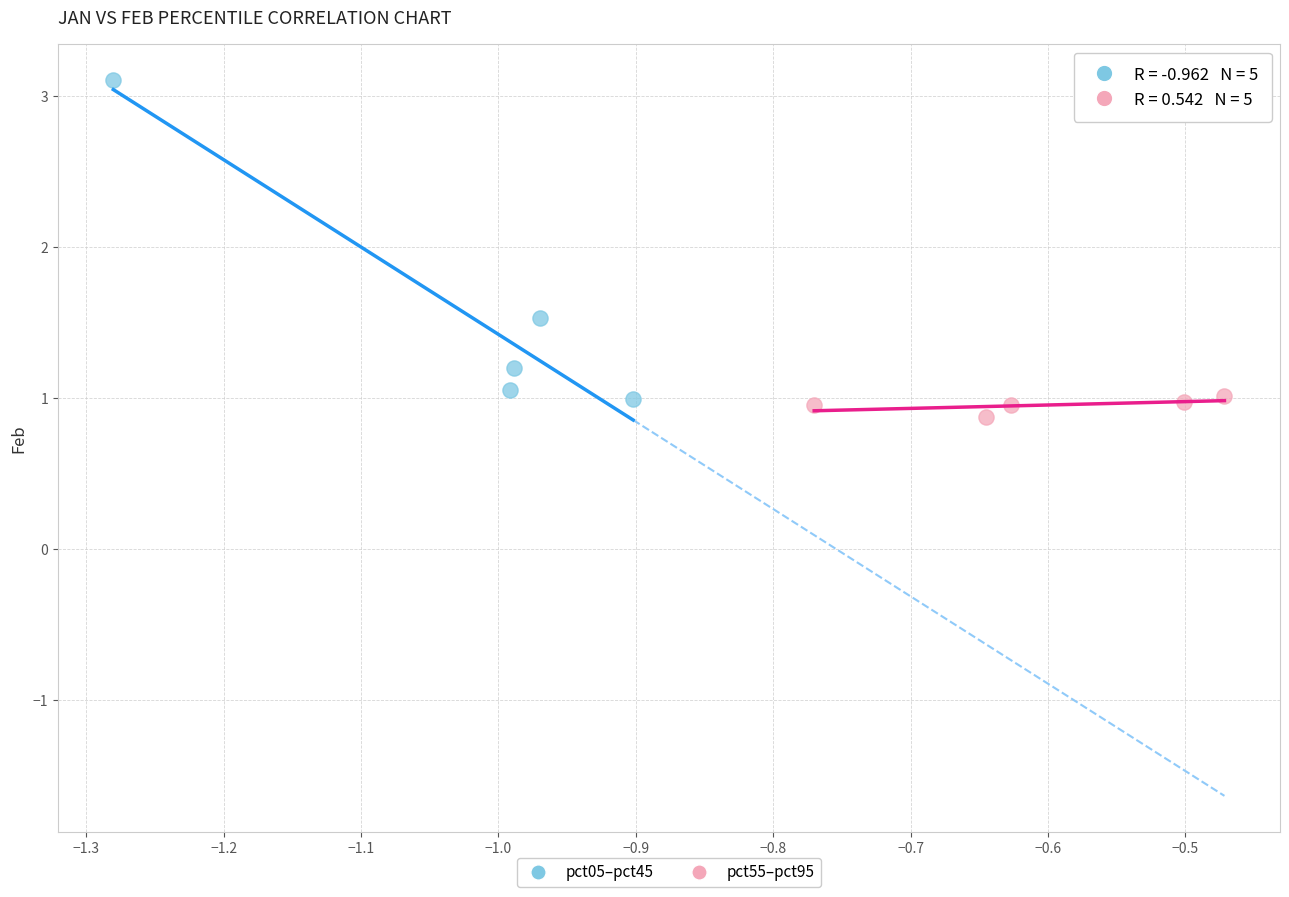

What are all the series names shown in the legend?

pct05–pct45, pct55–pct95